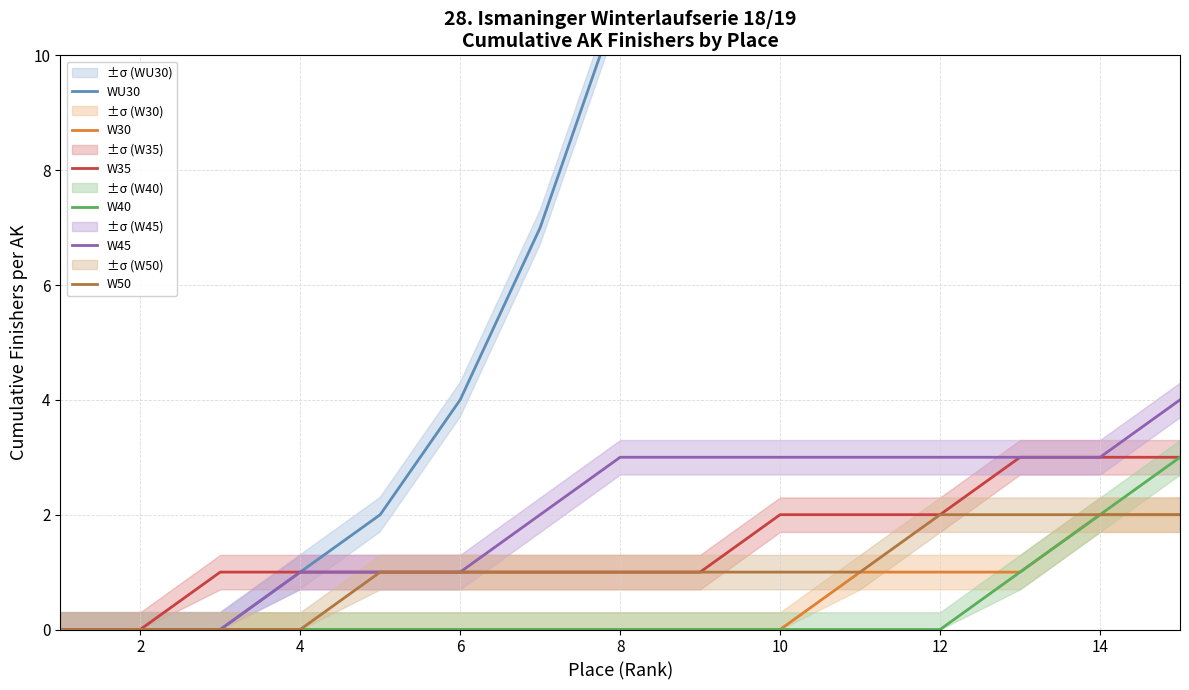

Rank the series by their maximum value, from lowest to highest.

W30, W50, W35, W40, W45, WU30